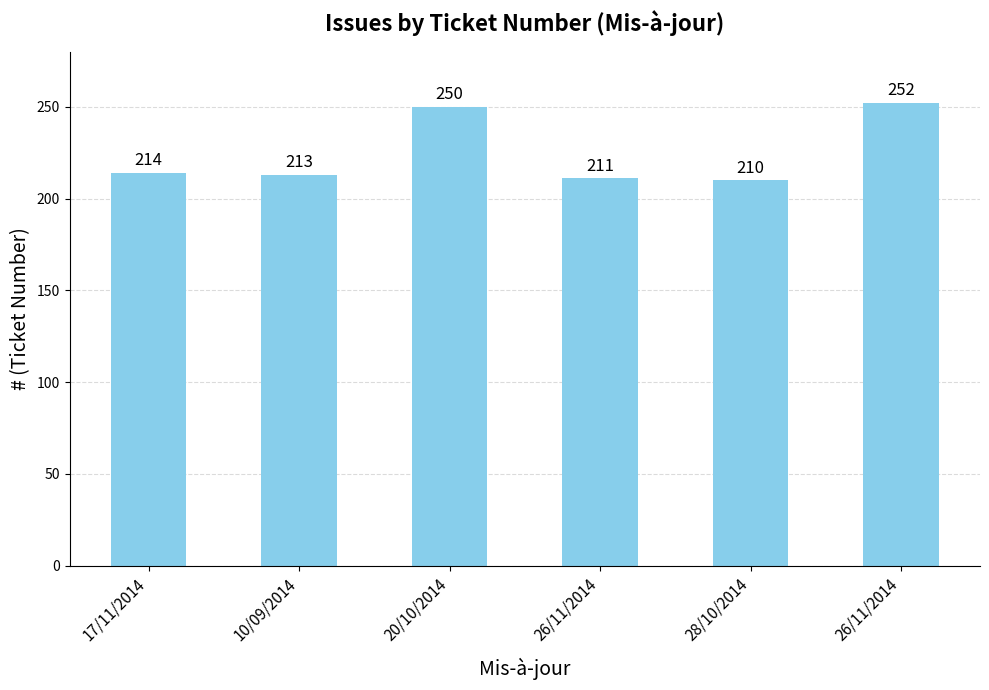

What is the change in value from 28/10/2014 to 26/11/2014?

+42